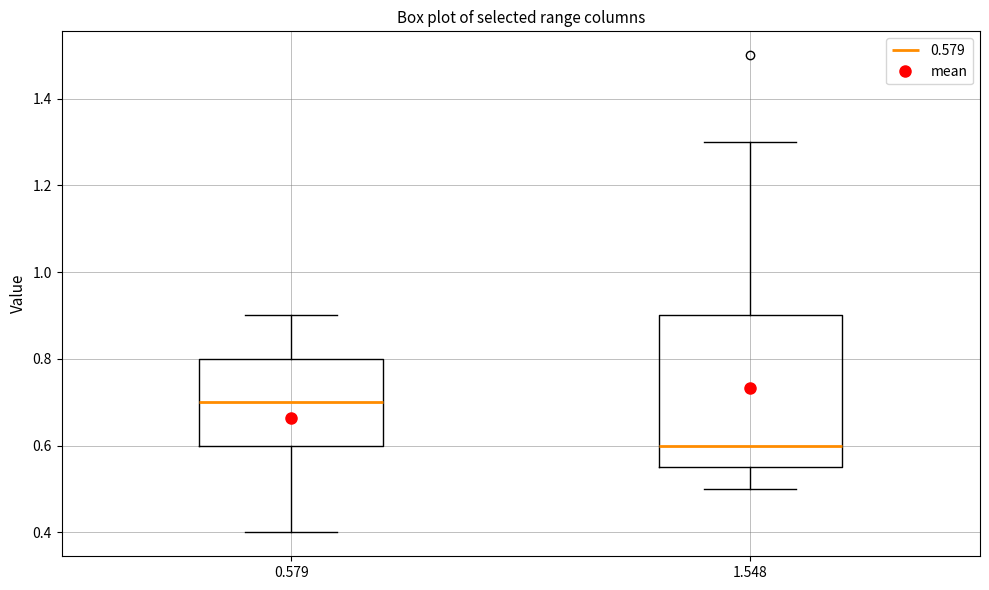

Reading left to right, transcribe this box plot: for each box, give where its median line is, the range the box spans, and where its two whiskers end, as read against the y-axis. The values are not printed on the chart, so give them approximately, as read against the axis.

0.579: median 0.70, box 0.60 to 0.80, whiskers 0.40 to 0.90
1.548: median 0.60, box 0.56 to 0.90, whiskers 0.50 to 1.30